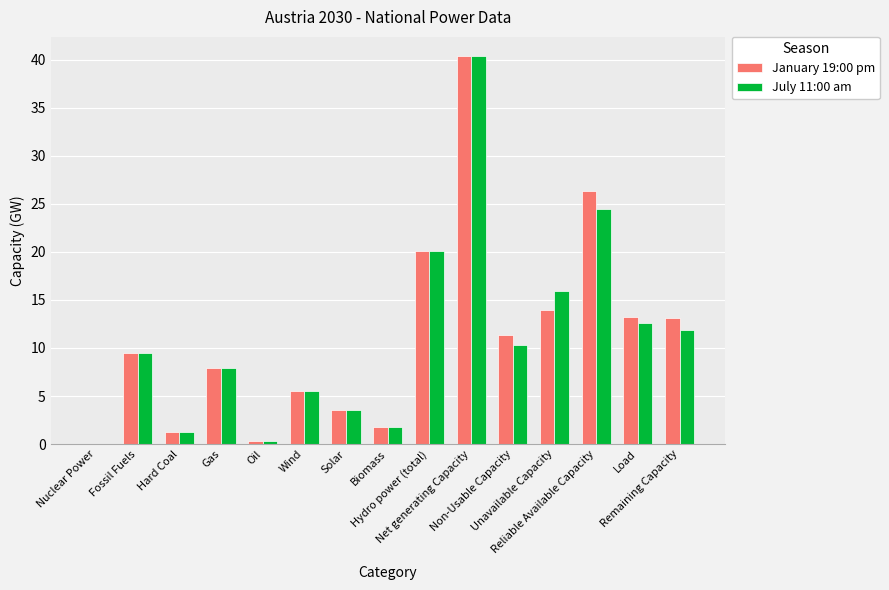

What is the sum of all July 11:00 am values?

165.3